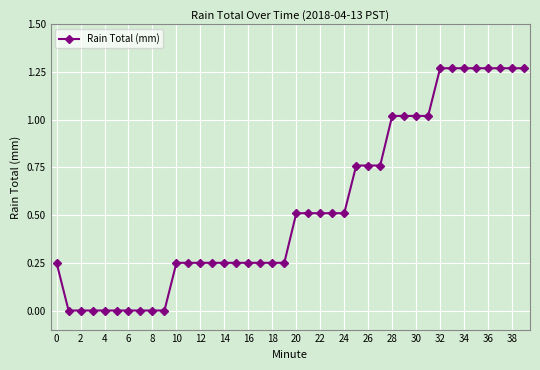

What is the average value?

0.5